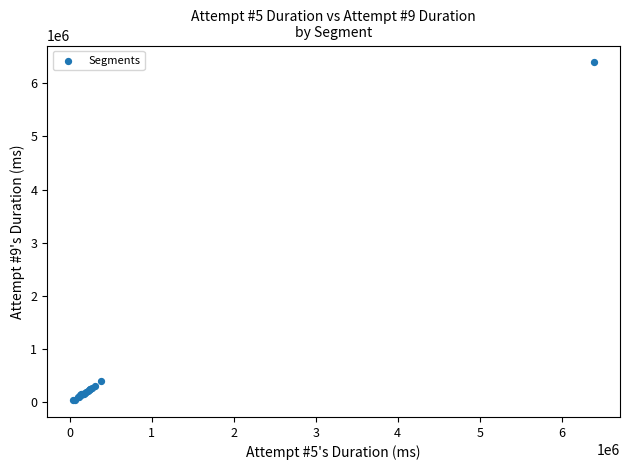

What Y value in the scatter plot is closest to 3217828?

395853